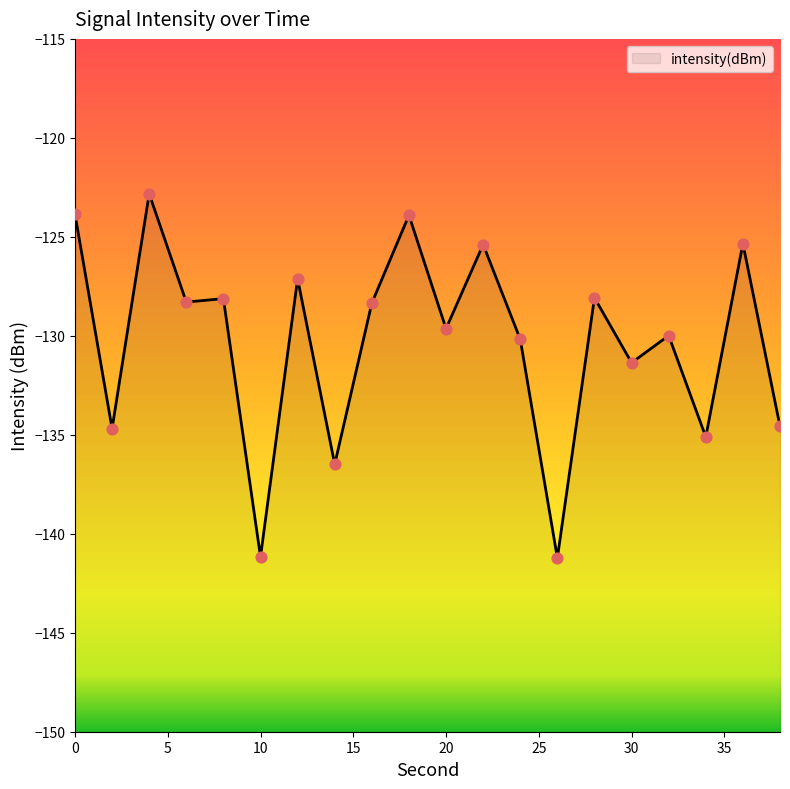

Which has a higher value, 32 or 8?

8